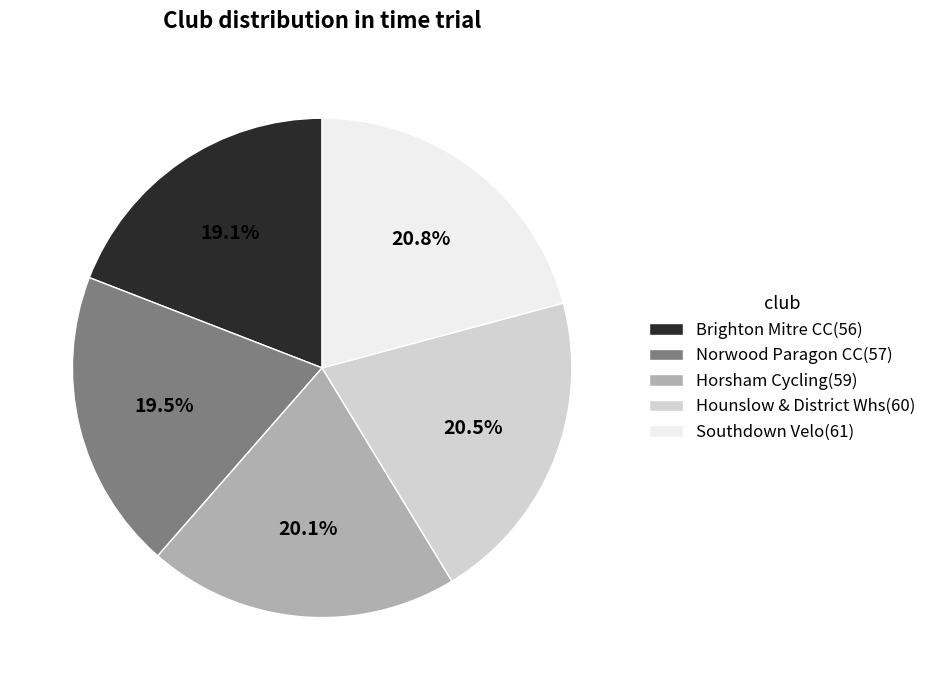

How much of the chart is everything except Horsham Cycling(59)?

79.9%